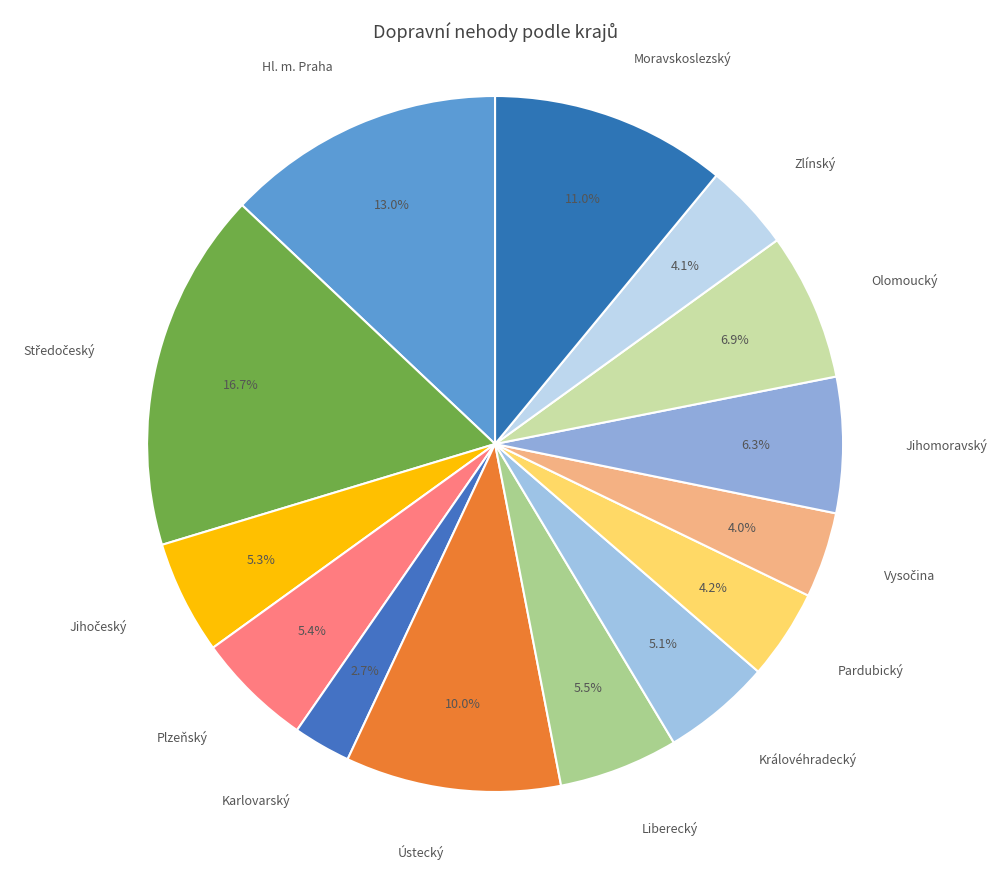

Is it true that Zlínský is 4% of the pie?

True